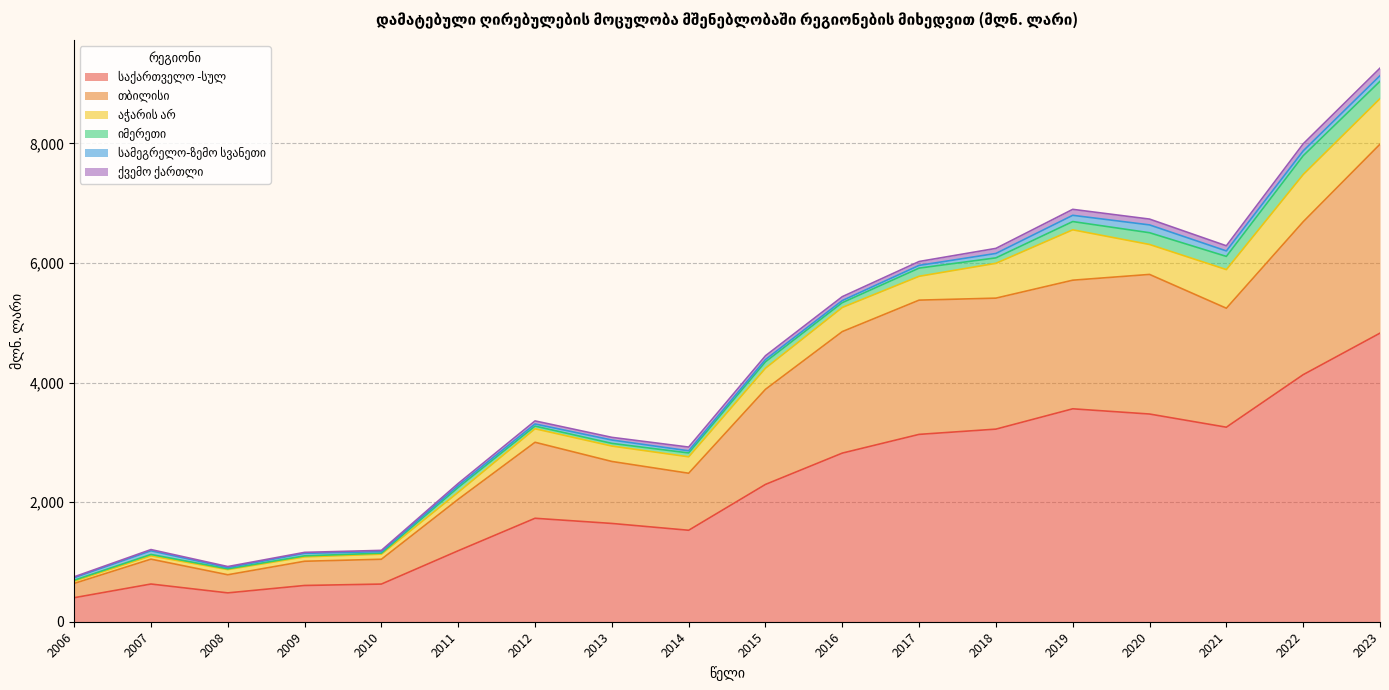

The value of სამეგრელო-ზემო სვანეთი at 2010 is 37.9. True or false?

False